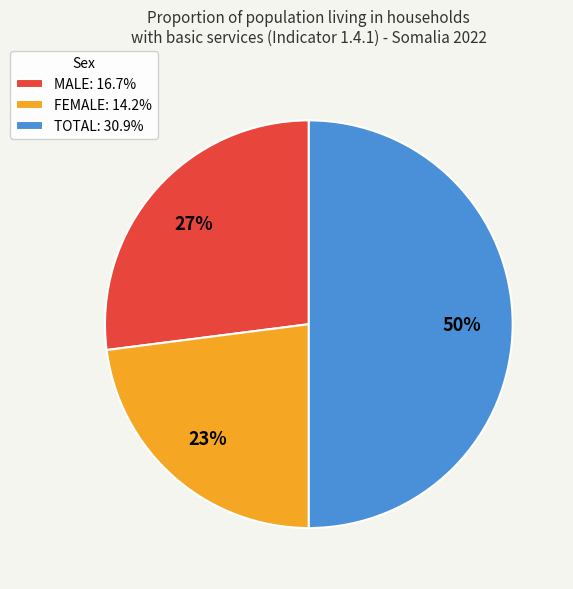

How many slices are in this pie chart?

3